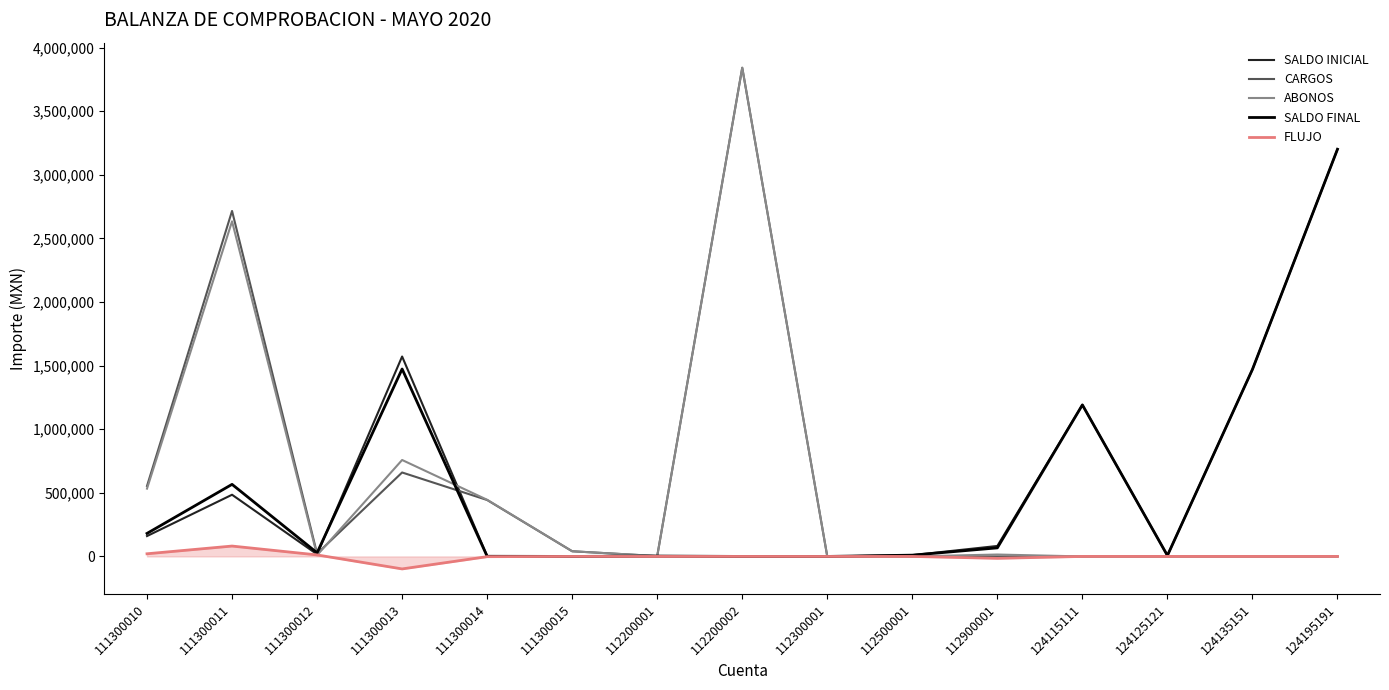

Which category has the highest value across all series?

112200002